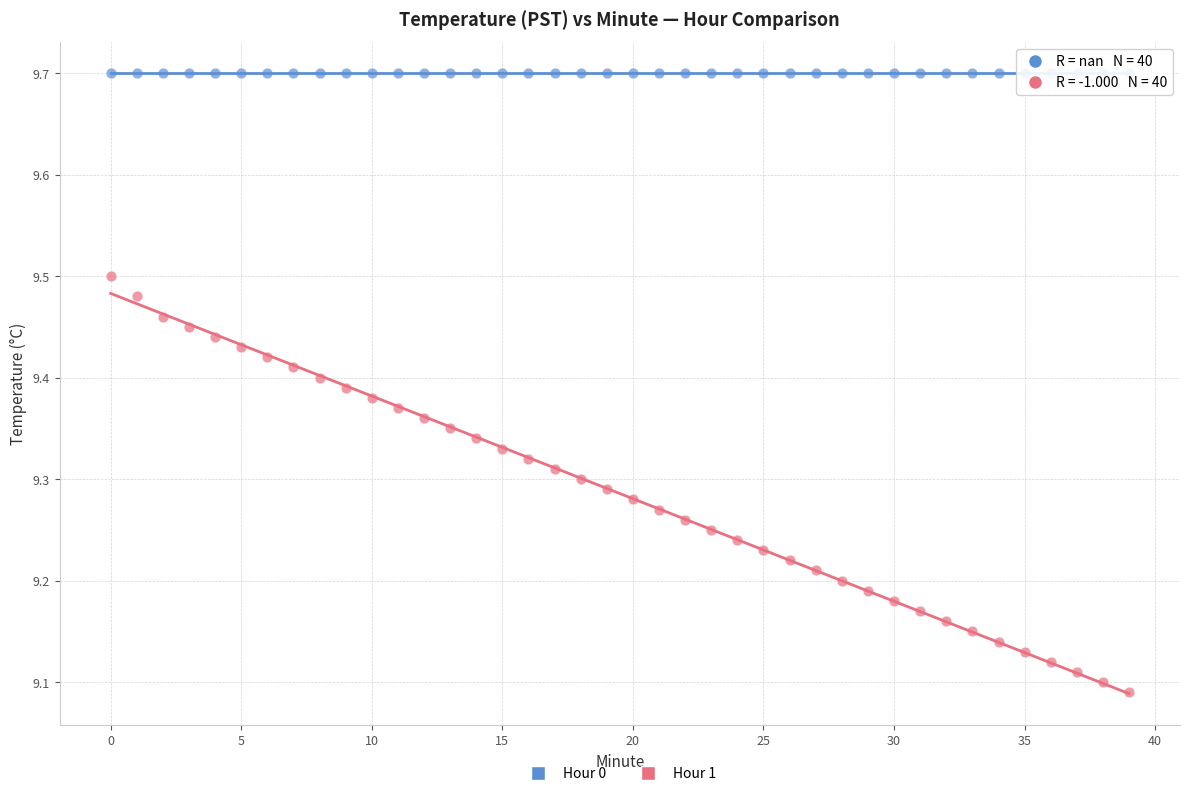

Which series contains the highest Y value?

Hour 0